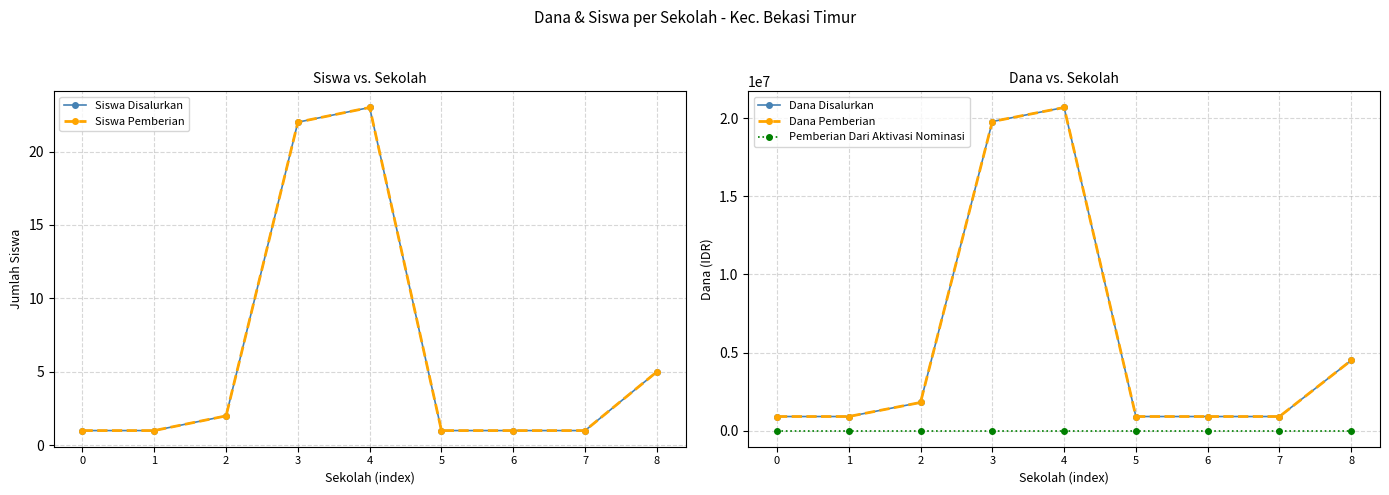

How many series are shown in this chart?

5